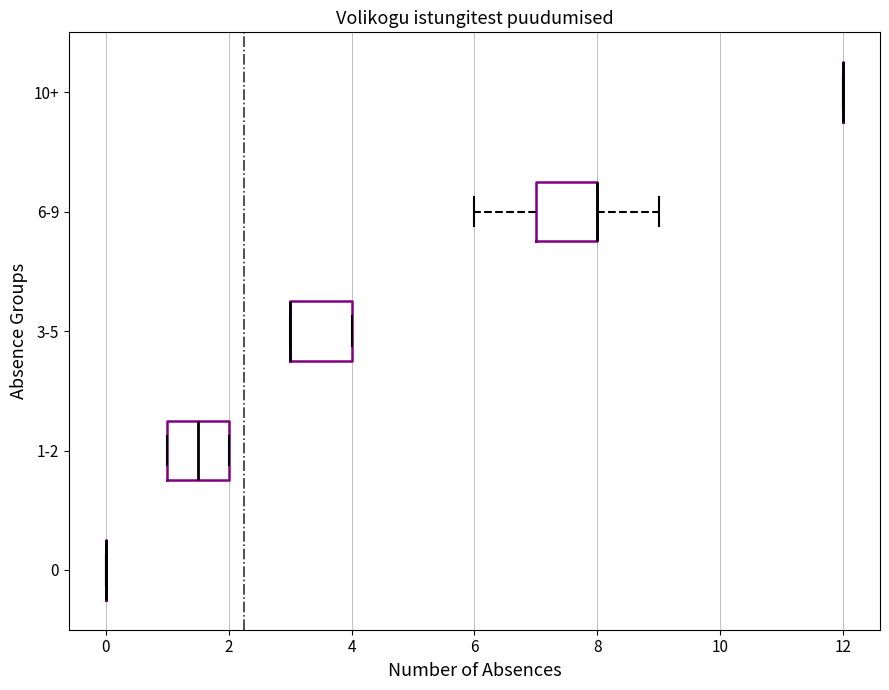

Reading bottom to top, read every box against the x-axis: the position of its median line, the range the box covers, and the ends of its whiskers. The values are not printed on the chart, so give them approximately, as read against the axis.

0: box collapsed to a line at 0.0, whiskers 0.0 to 0.0
1-2: median 1.6, box 1.0 to 2.0, whiskers 1.0 to 2.0
3-5: median 3.0 (drawn on the box's left edge), box 3.0 to 4.0, whiskers 3.0 to 4.0
6-9: median 8.0 (drawn on the box's right edge), box 7.0 to 8.0, whiskers 6.0 to 9.0
10+: box collapsed to a line at 12.0, whiskers 12.0 to 12.0